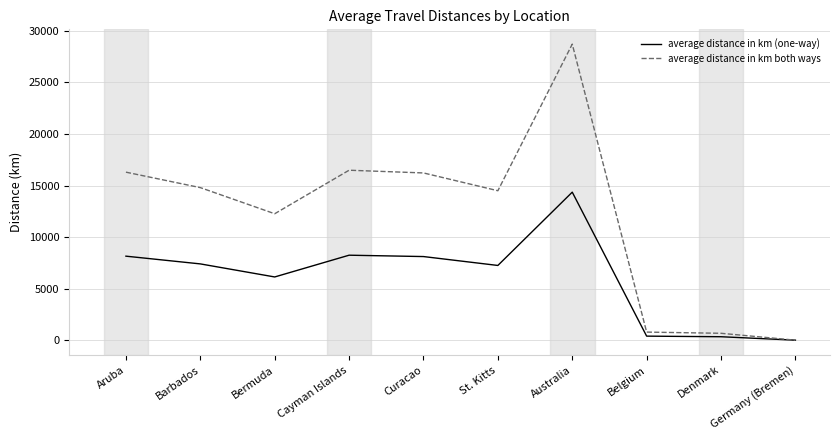

At which category is the sum across all series the highest?

Australia